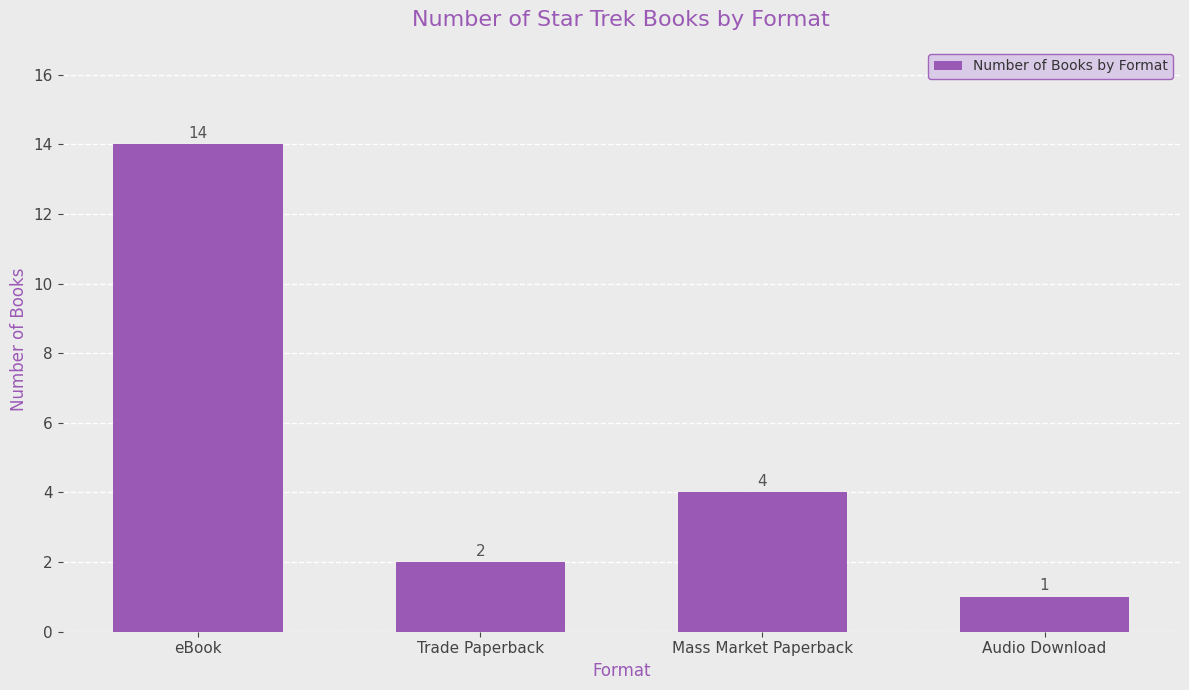

What is the difference between the values at eBook and Trade Paperback?

12